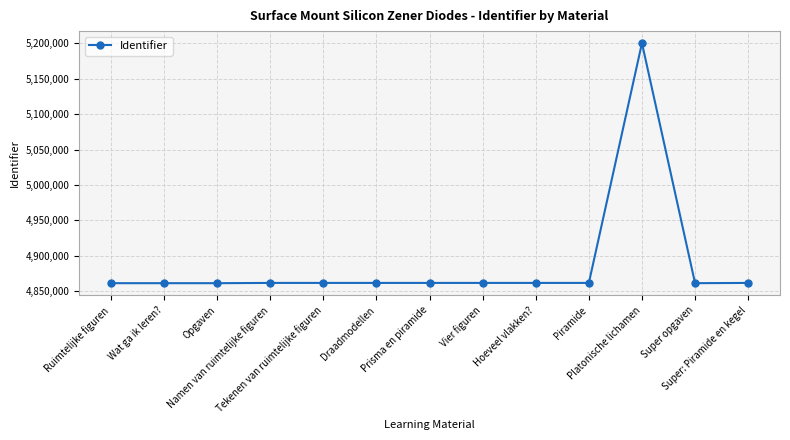

The chart shows a value of 4861826 at Super: Piramide en kegel. True or false?

True